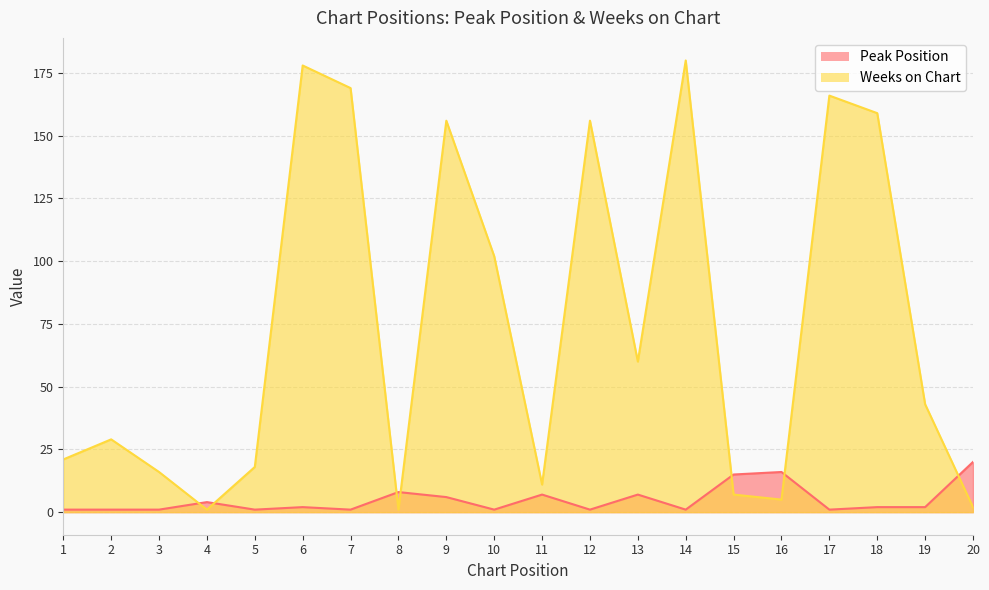

What is the value of the Peak Position point at the 12th from the left?

1